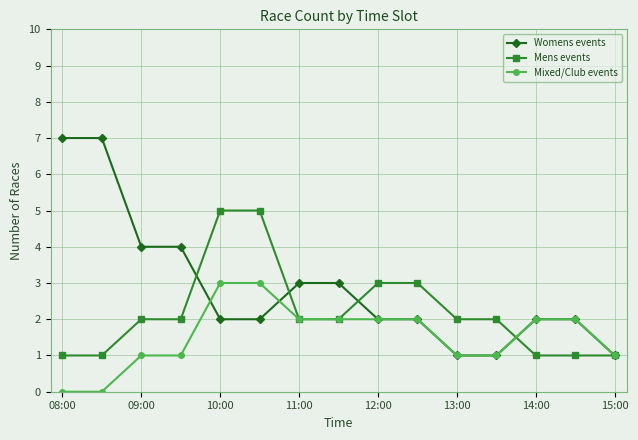

Which series has the largest range (max minus min)?

Womens events